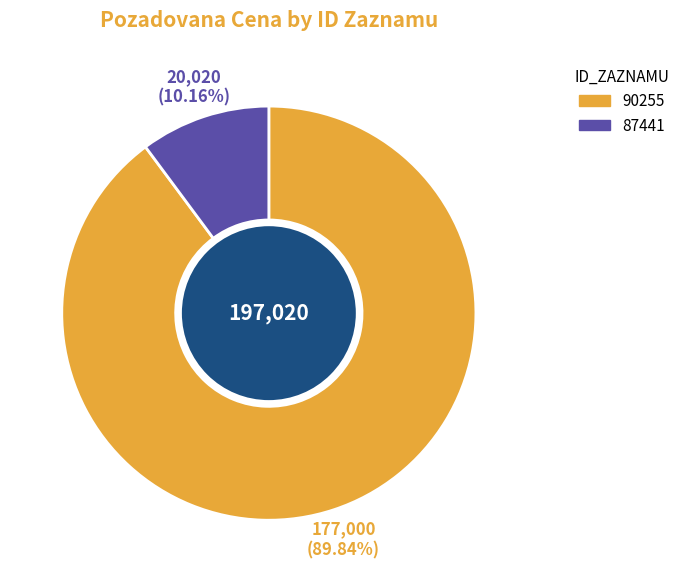

Which category has the smallest portion of the pie?

87441